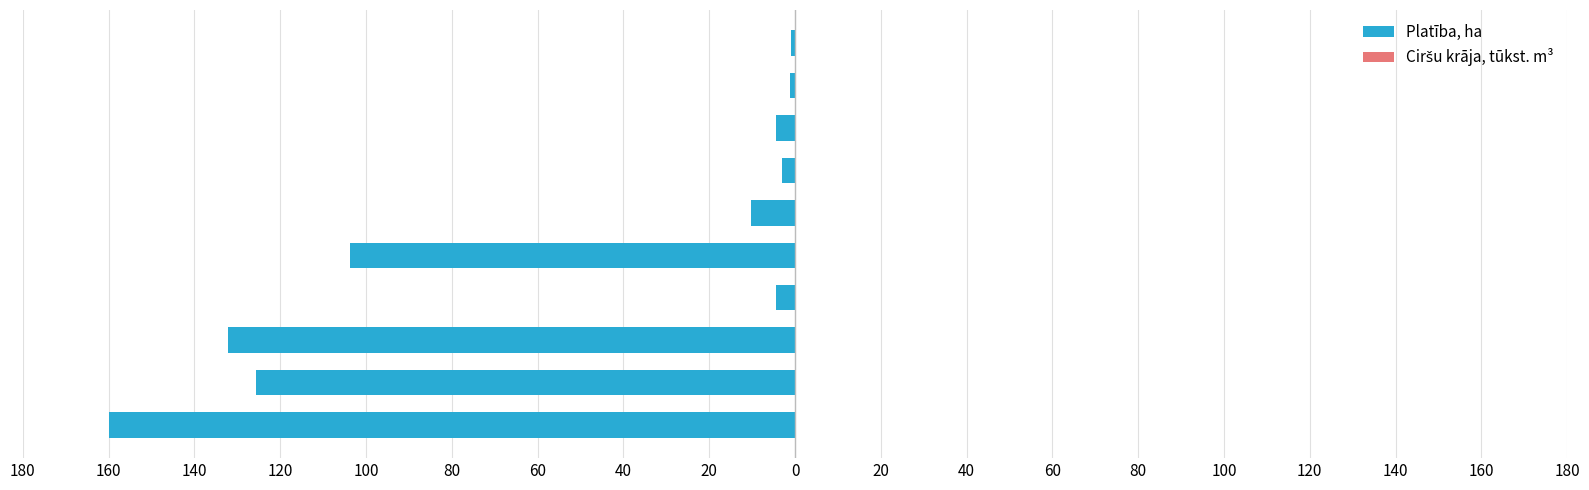

What is the average value of the Platība, ha series?

-54.6